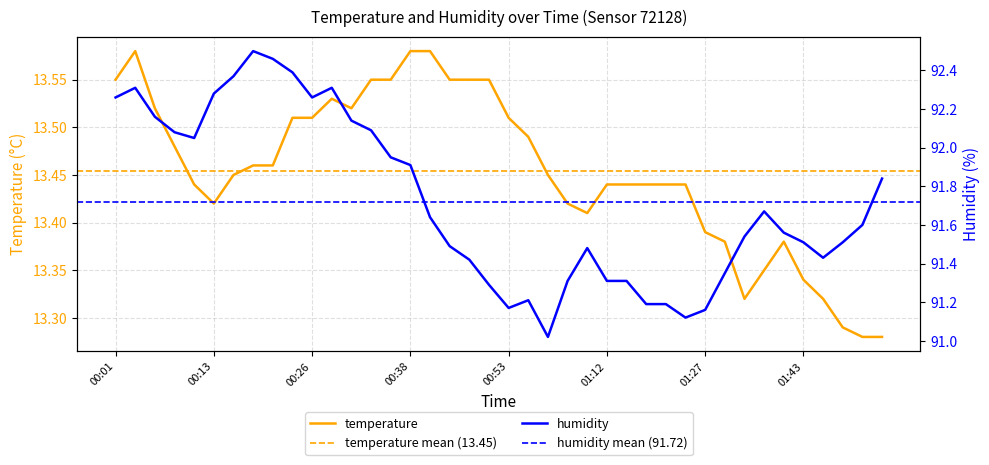

Which series has the widest spread of values?

humidity